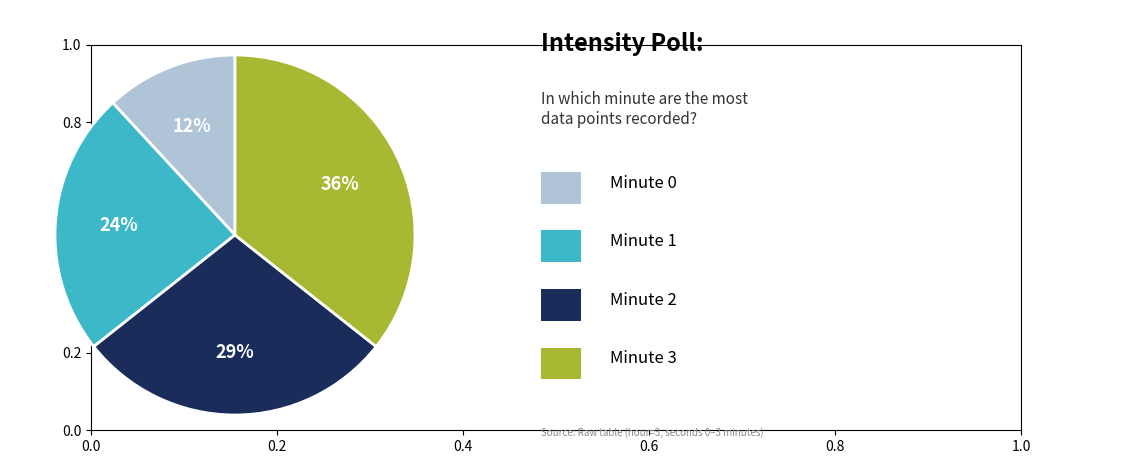

Is there a majority slice in this chart?

No